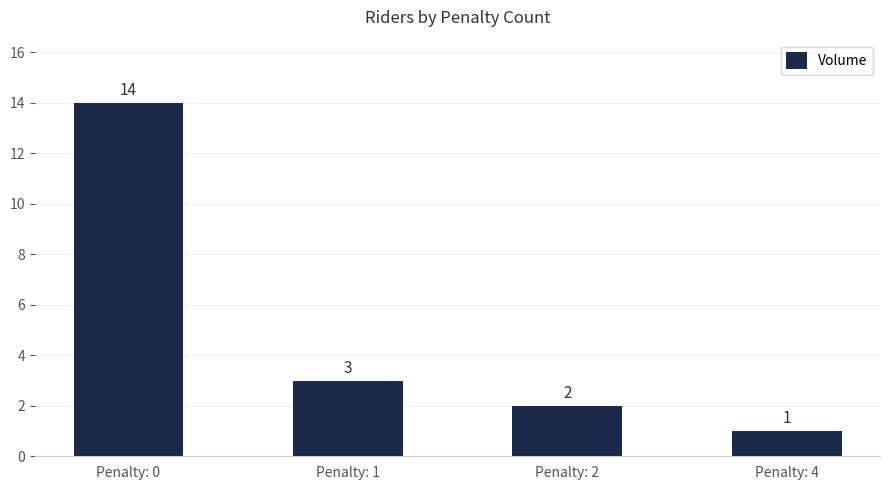

At which label is the value closest to 7?

Penalty: 1